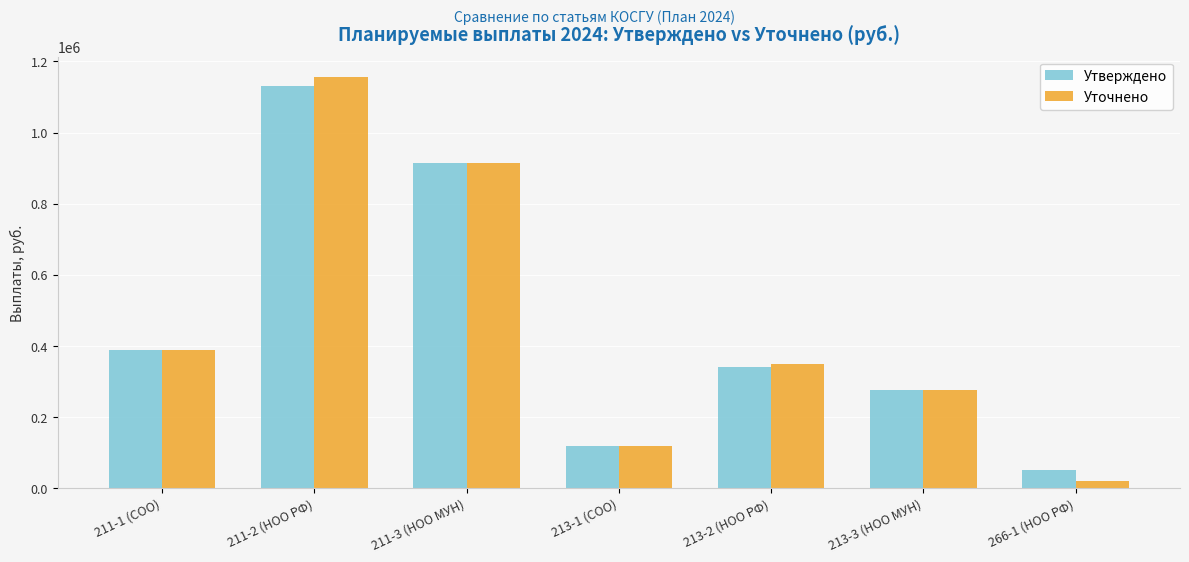

Rank the categories by Уточнено value from lowest to highest.

266-1 (НОО РФ), 213-1 (СОО), 213-3 (НОО МУН), 213-2 (НОО РФ), 211-1 (СОО), 211-3 (НОО МУН), 211-2 (НОО РФ)